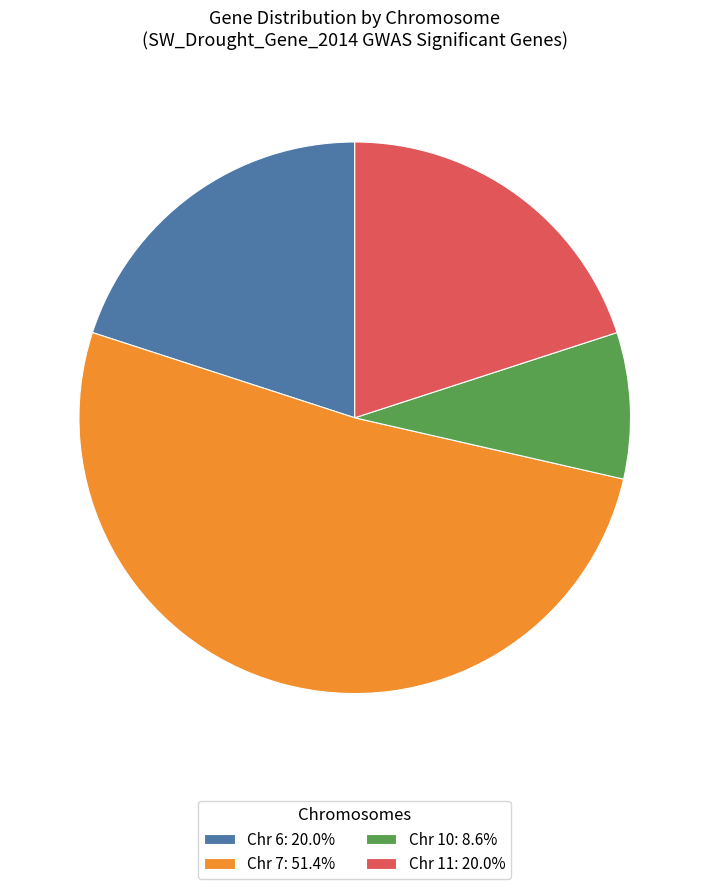

Is Chr 7 the majority of the pie?

Yes